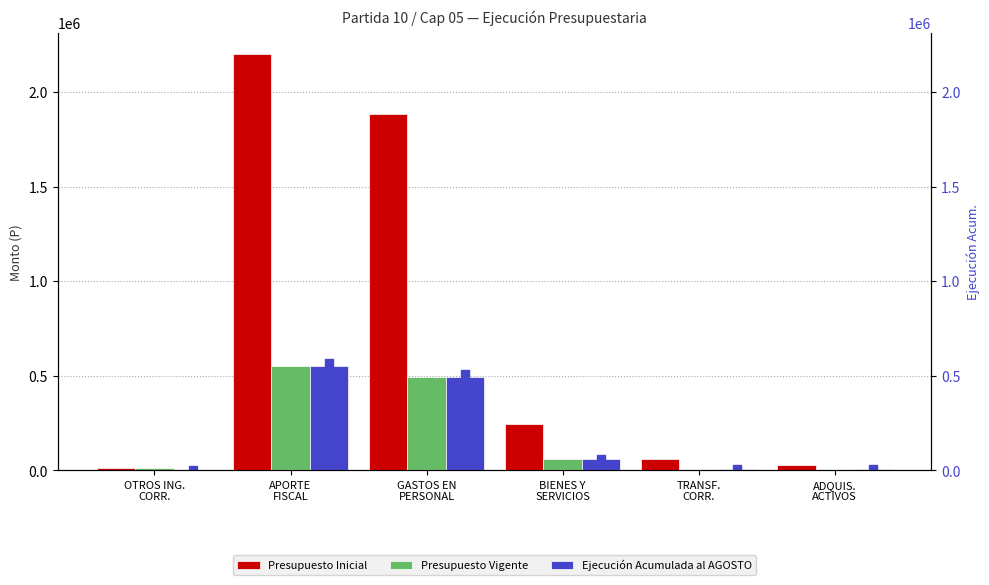

Does the chart contain stacked bars?

No